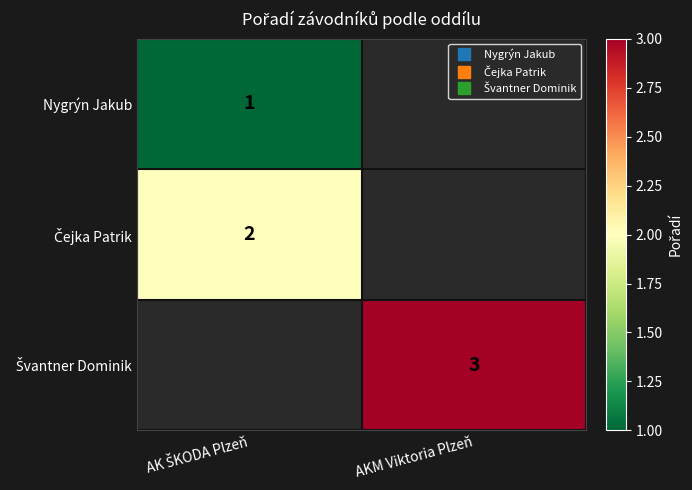

Count the number of data series in this chart.

3